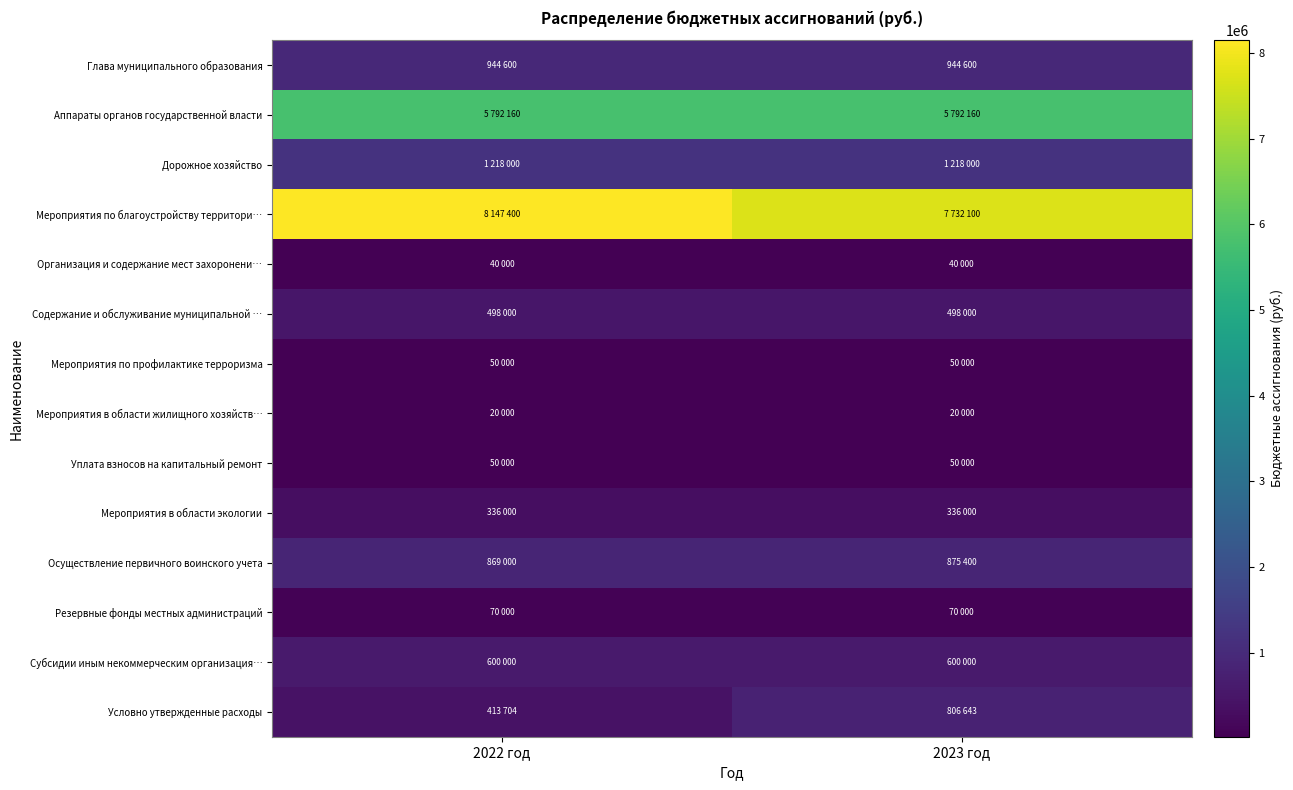

Reading left to right, transcribe all the data shown in this chart.

Глава муниципального образования: 2022 год=944600	2023 год=944600
Аппараты органов государственной власти: 2022 год=5792160	2023 год=5792160
Дорожное хозяйство: 2022 год=1218000	2023 год=1218000
Мероприятия по благоустройству территори…: 2022 год=8147400	2023 год=7732100
Организация и содержание мест захоронени…: 2022 год=40000	2023 год=40000
Содержание и обслуживание муниципальной …: 2022 год=498000	2023 год=498000
Мероприятия по профилактике терроризма: 2022 год=50000	2023 год=50000
Мероприятия в области жилищного хозяйств…: 2022 год=20000	2023 год=20000
Уплата взносов на капитальный ремонт: 2022 год=50000	2023 год=50000
Мероприятия в области экологии: 2022 год=336000	2023 год=336000
Осуществление первичного воинского учета: 2022 год=869000	2023 год=875400
Резервные фонды местных администраций: 2022 год=70000	2023 год=70000
Субсидии иным некоммерческим организация…: 2022 год=600000	2023 год=600000
Условно утвержденные расходы: 2022 год=413704	2023 год=806643